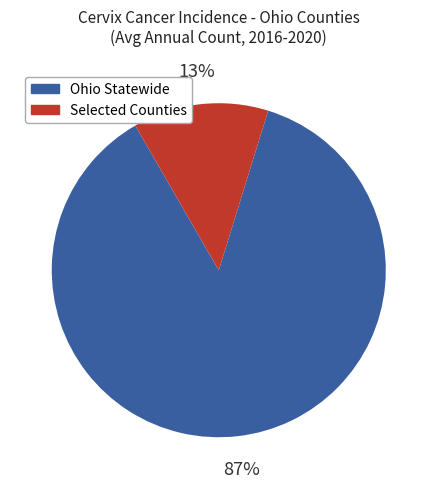

To the nearest percent, what is the difference between the largest and smallest slice percentages?

74%